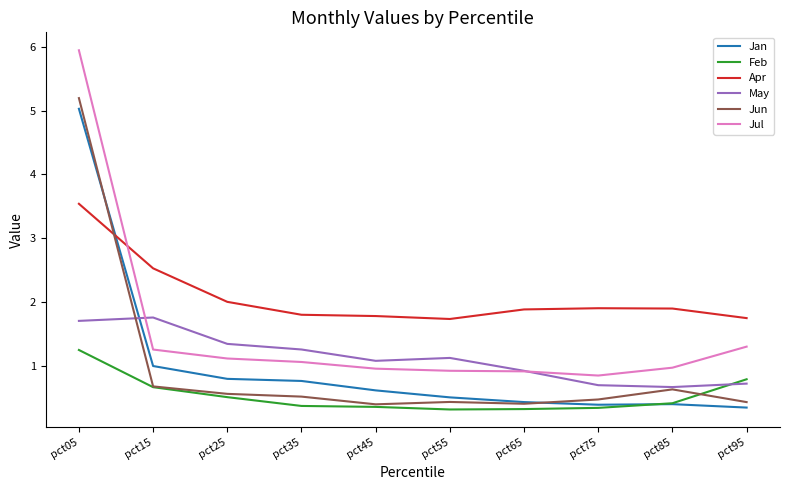

Which series has the largest total across all categories?

Apr